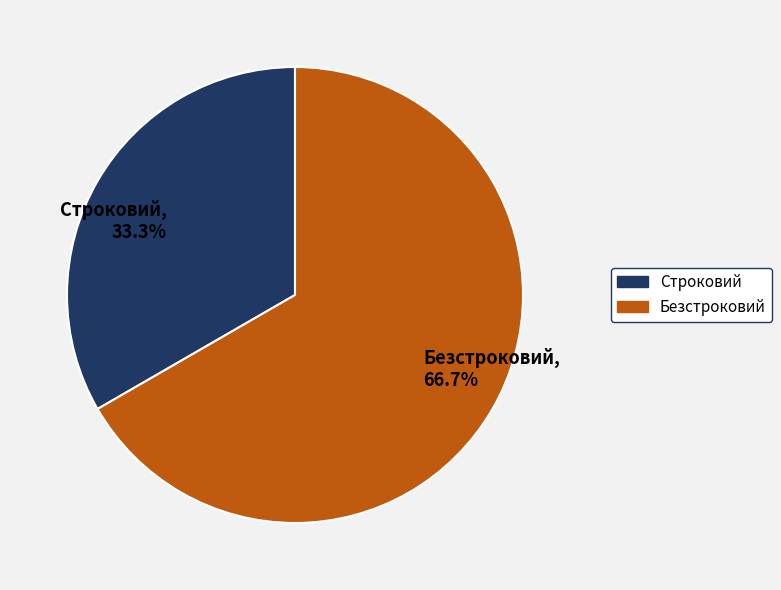

The Строковий slice represents 33% of the pie. True or false?

True